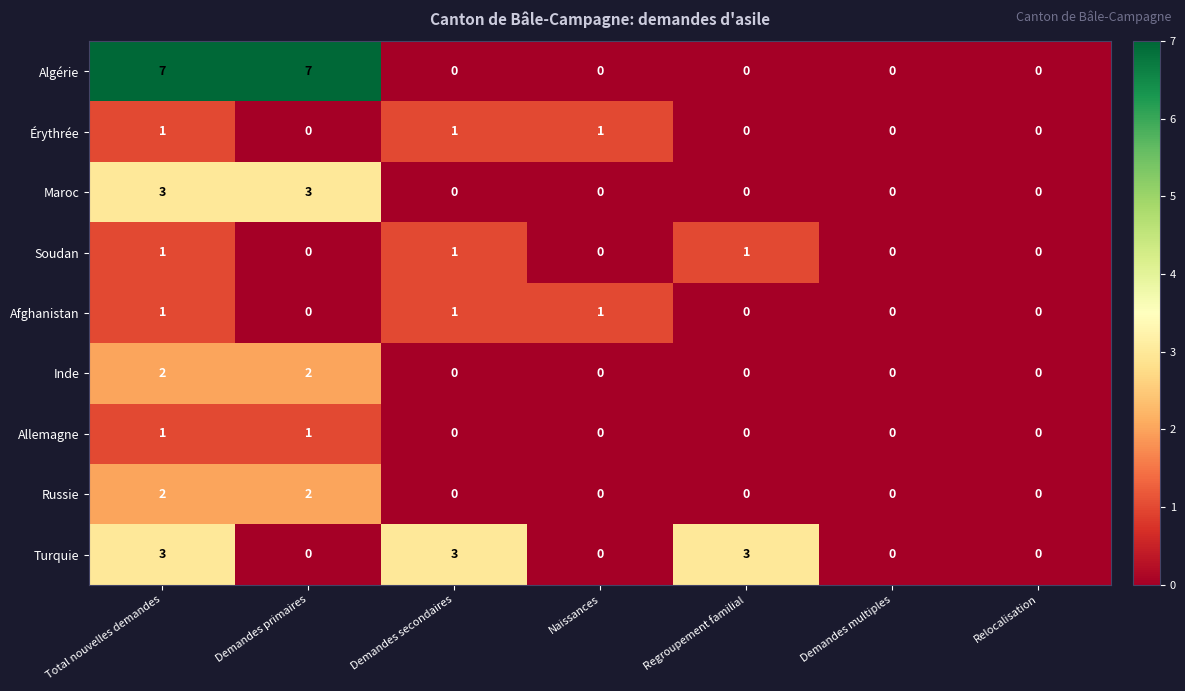

How many distinct data groups are displayed?

9